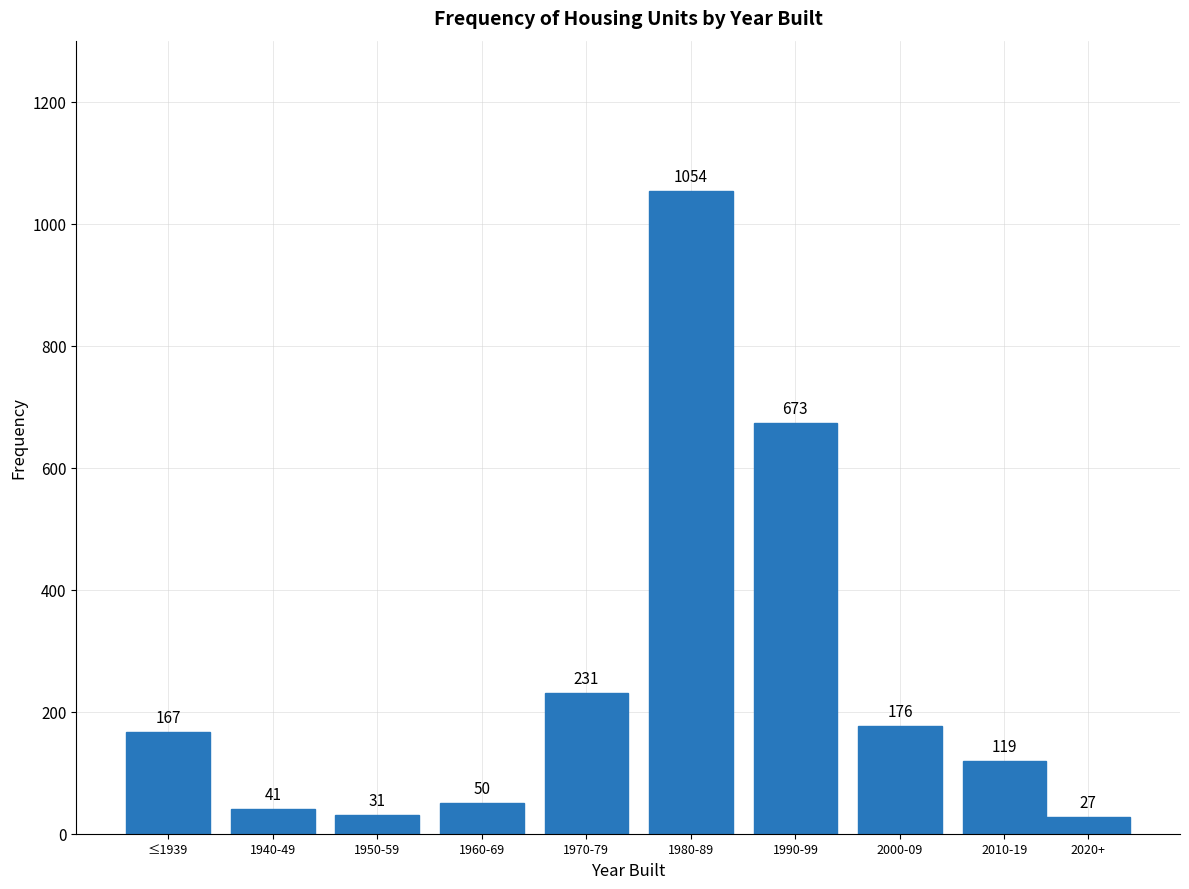

Reading left to right, list all the values displayed in this chart.

≤1939=167	1940-49=41	1950-59=31	1960-69=50	1970-79=231	1980-89=1054	1990-99=673	2000-09=176	2010-19=119	2020+=27